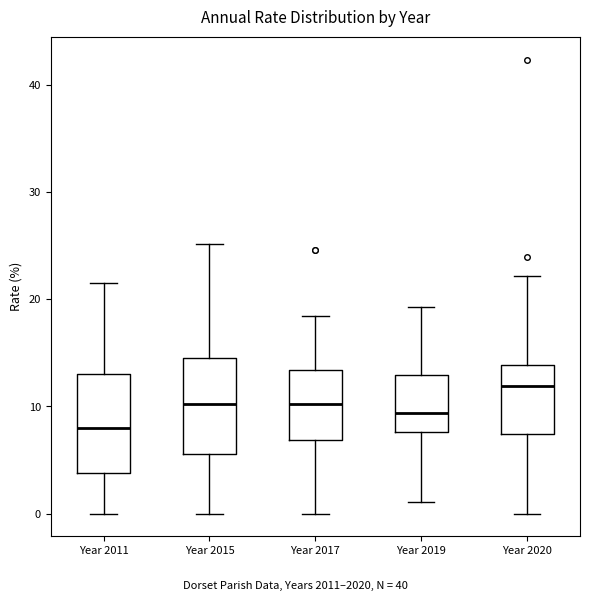

Which box's median line is the highest?

Year 2020